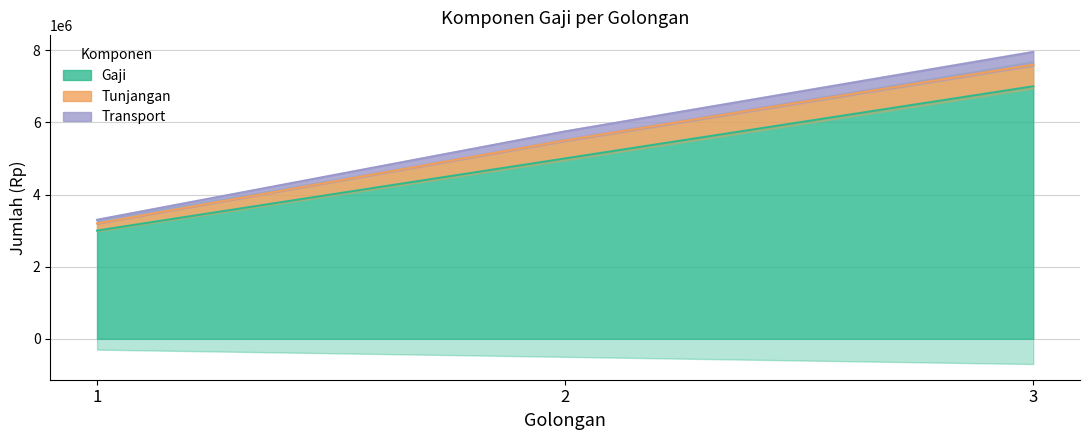

What is the average value of the Gaji series?

5000000